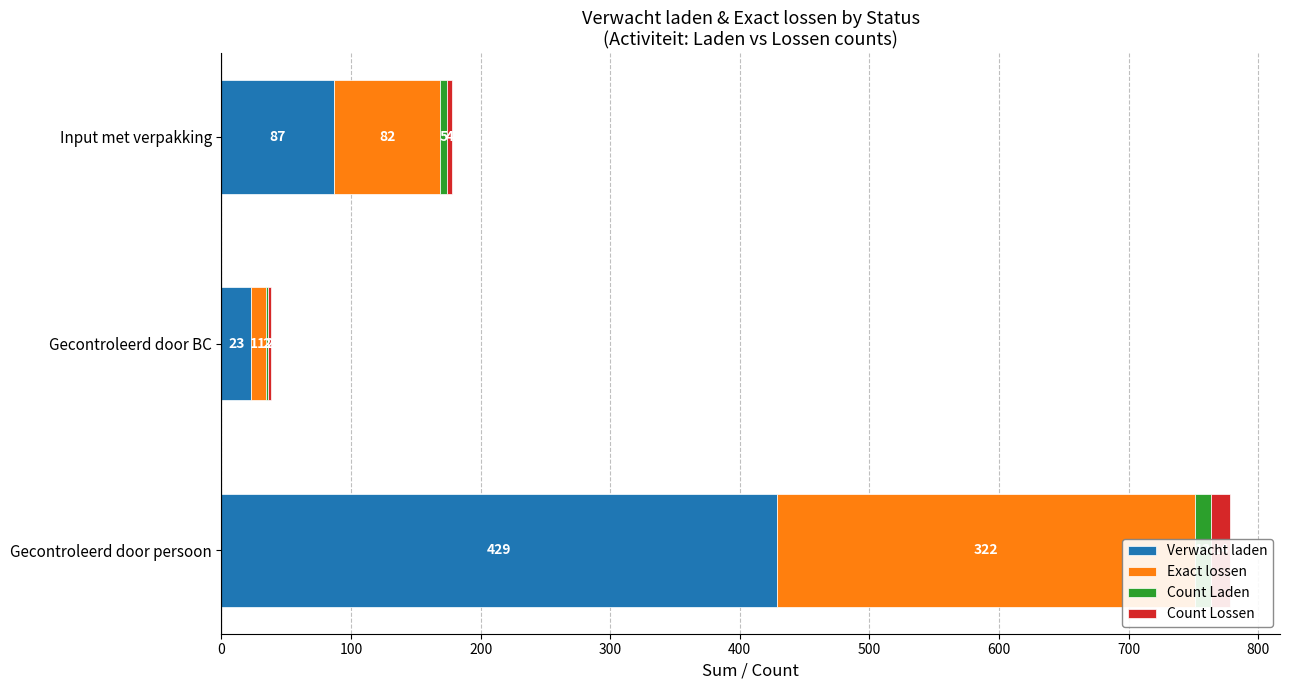

What are all the series names shown in the legend?

Verwacht laden, Exact lossen, Count Laden, Count Lossen